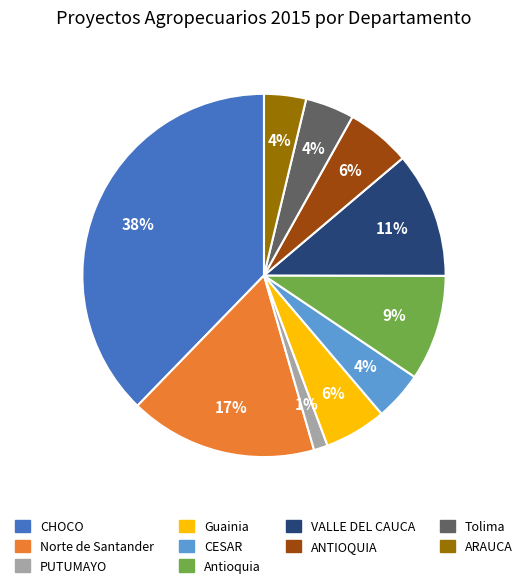

What is the largest slice in the pie chart?

CHOCO